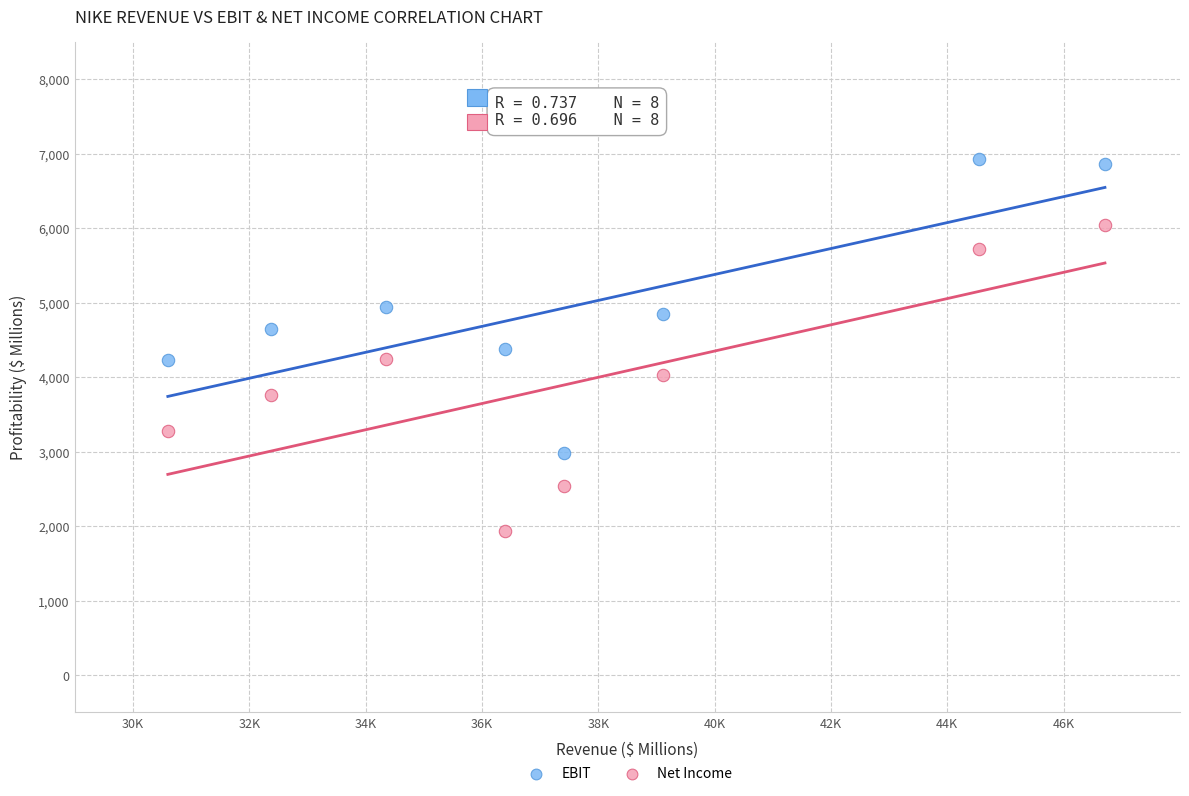

Across all data points, what is the range of X values (max minus min)?

16109